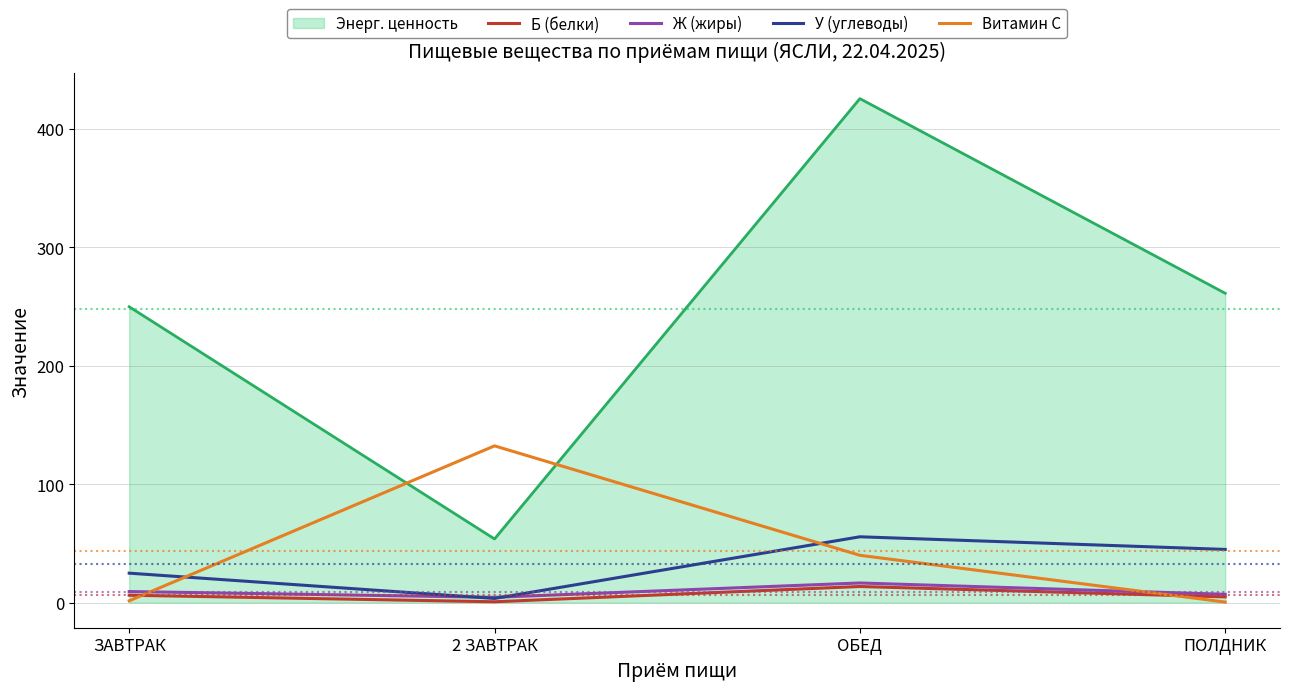

Where is Витамин С nearest to the value 66?

ОБЕД